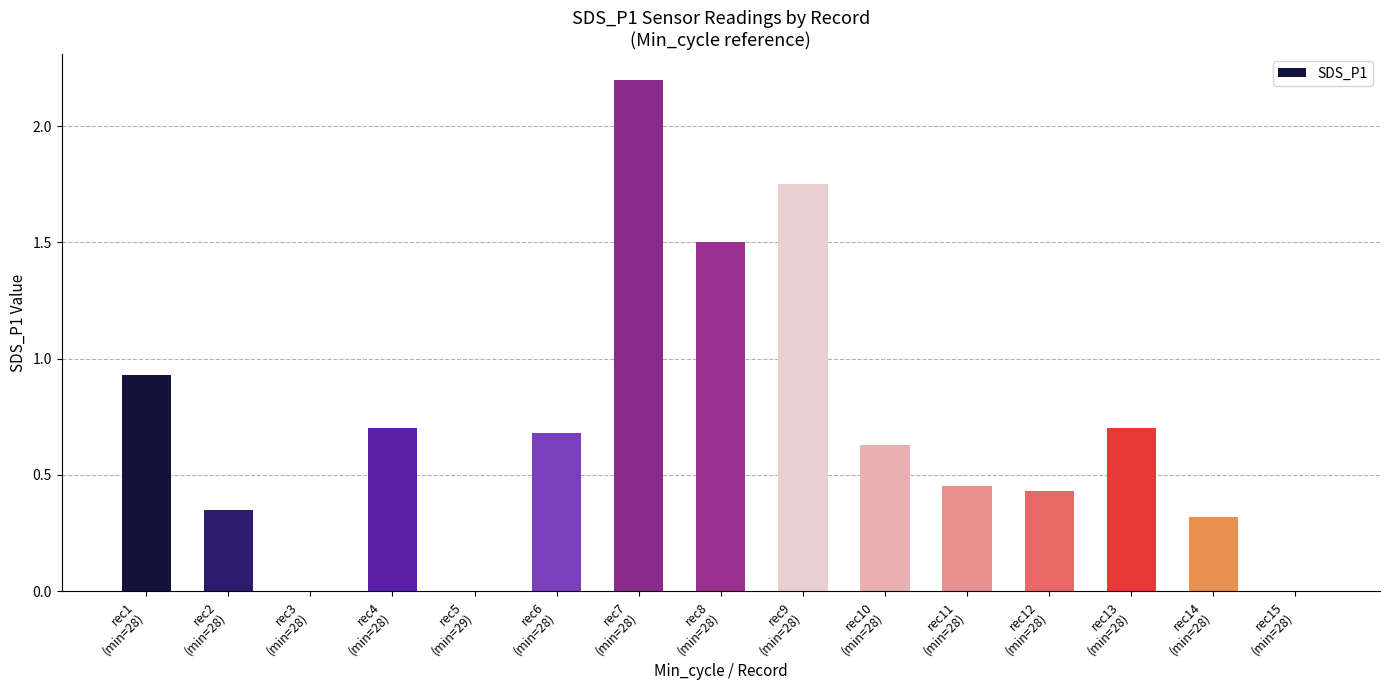

Which label corresponds to the largest value in the chart?

rec7
(min=28)